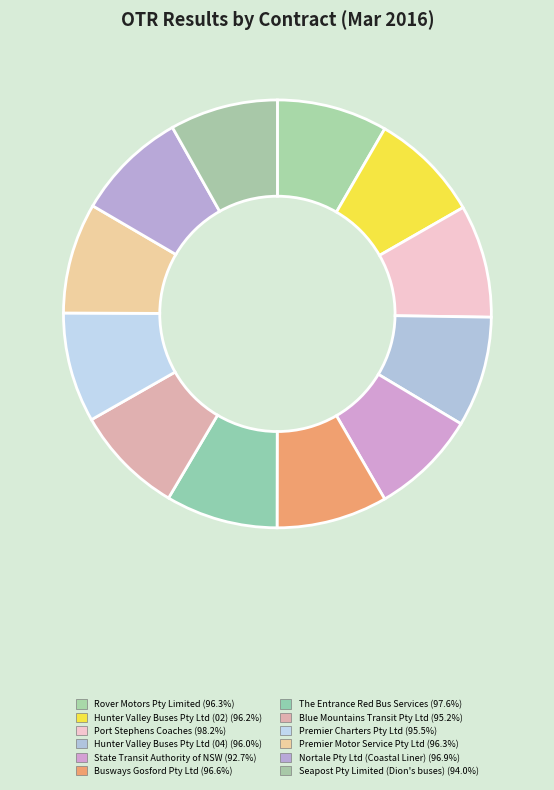

Count the number of slices in the pie.

12